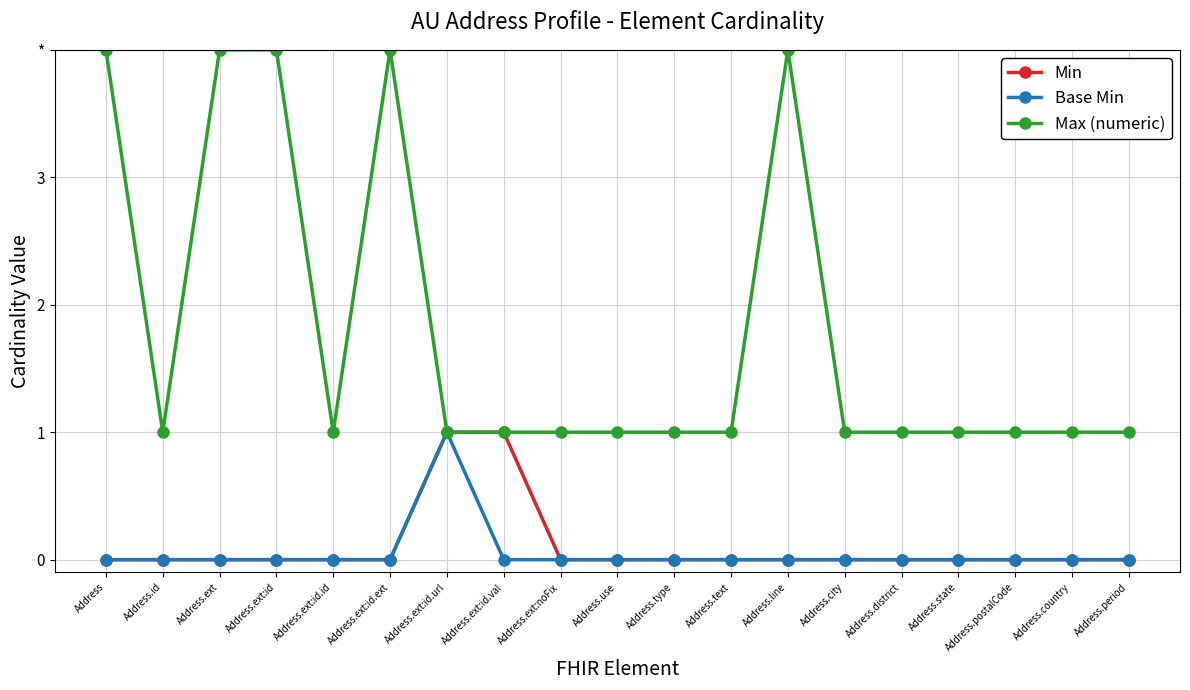

What are all the series names shown in the legend?

Min, Base Min, Max (numeric)